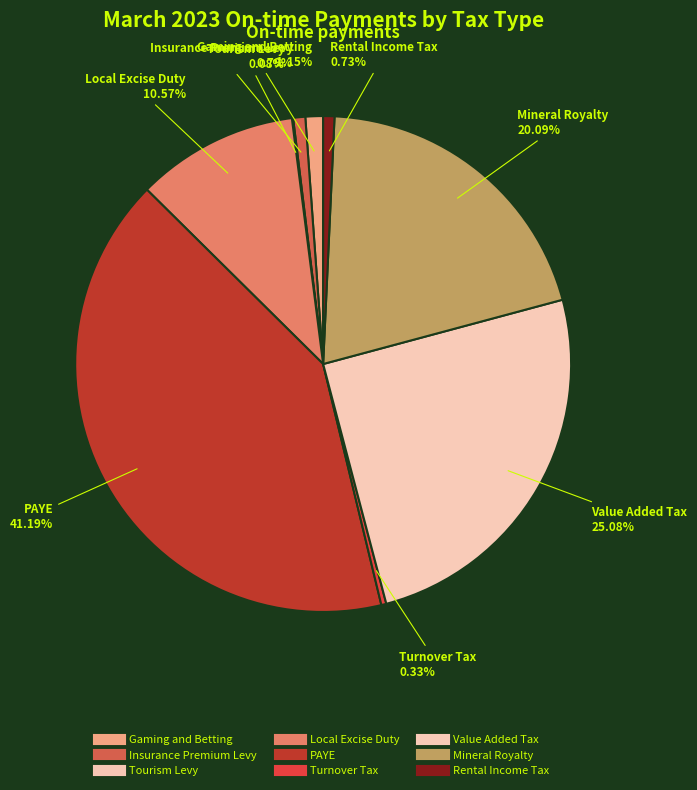

How many slices are in this pie chart?

9